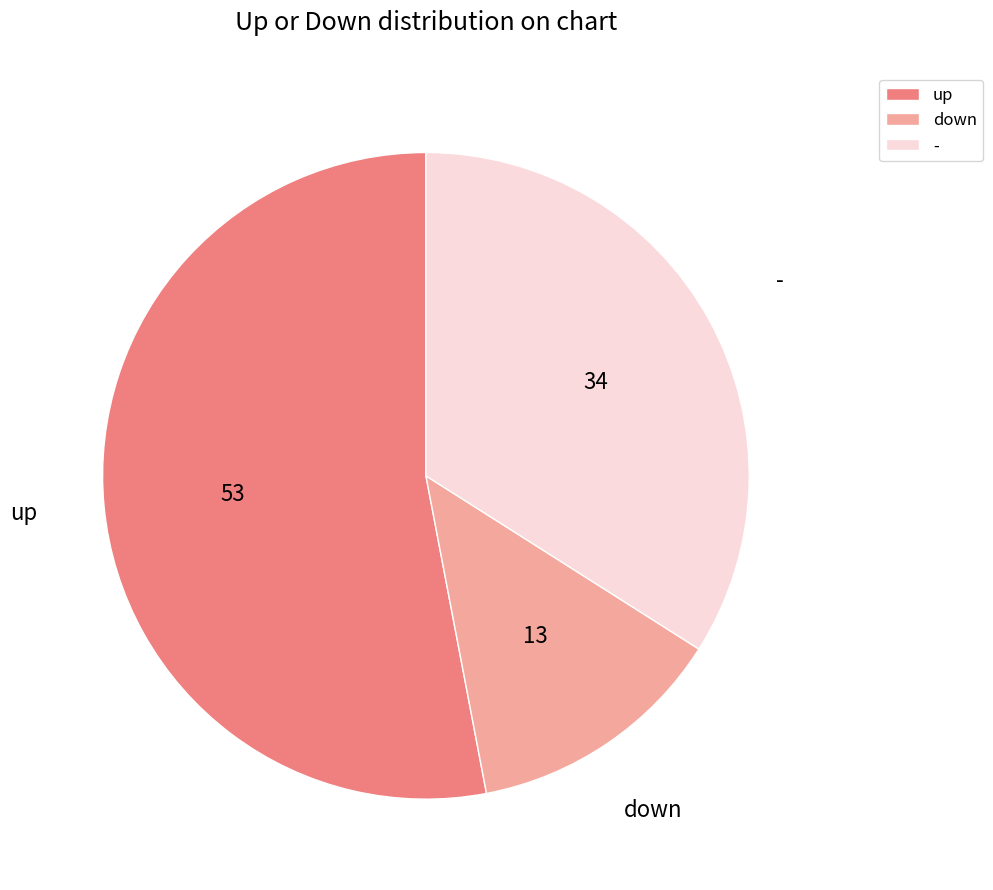

Does up represent more than half of the total?

Yes